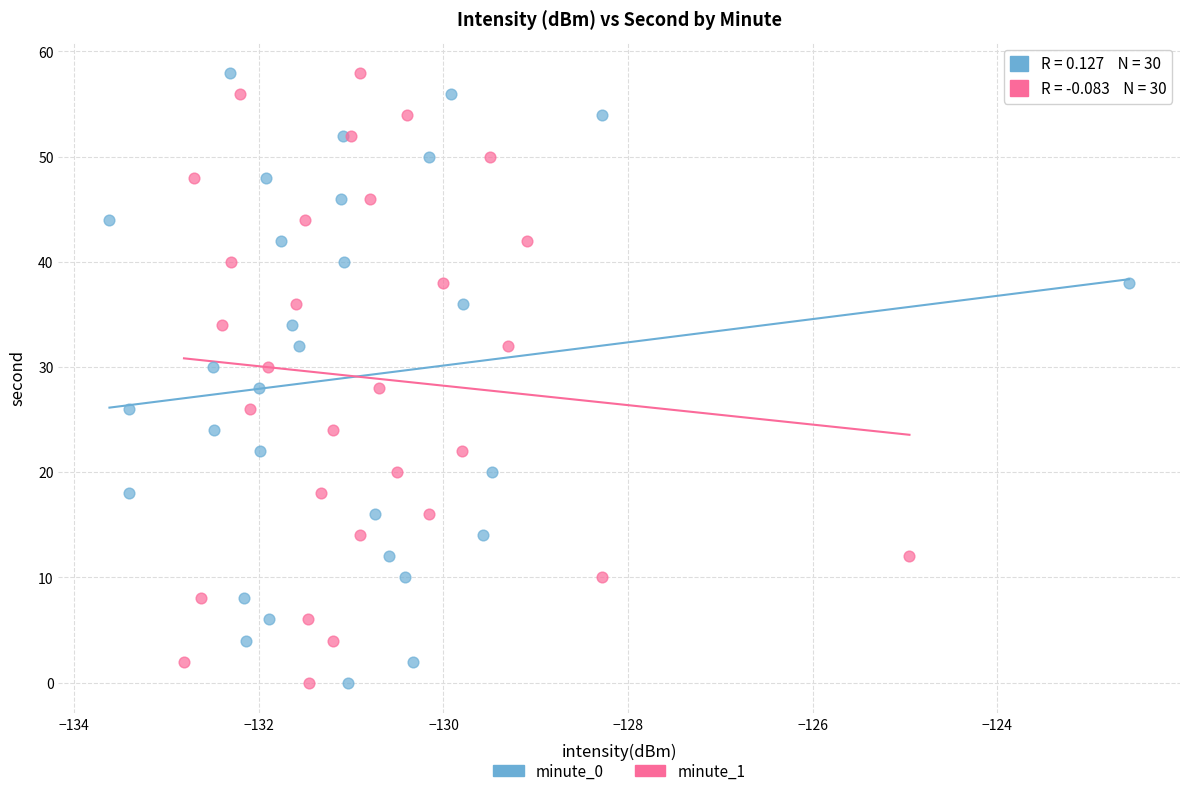

What are all the series names shown in the legend?

minute_0, minute_1